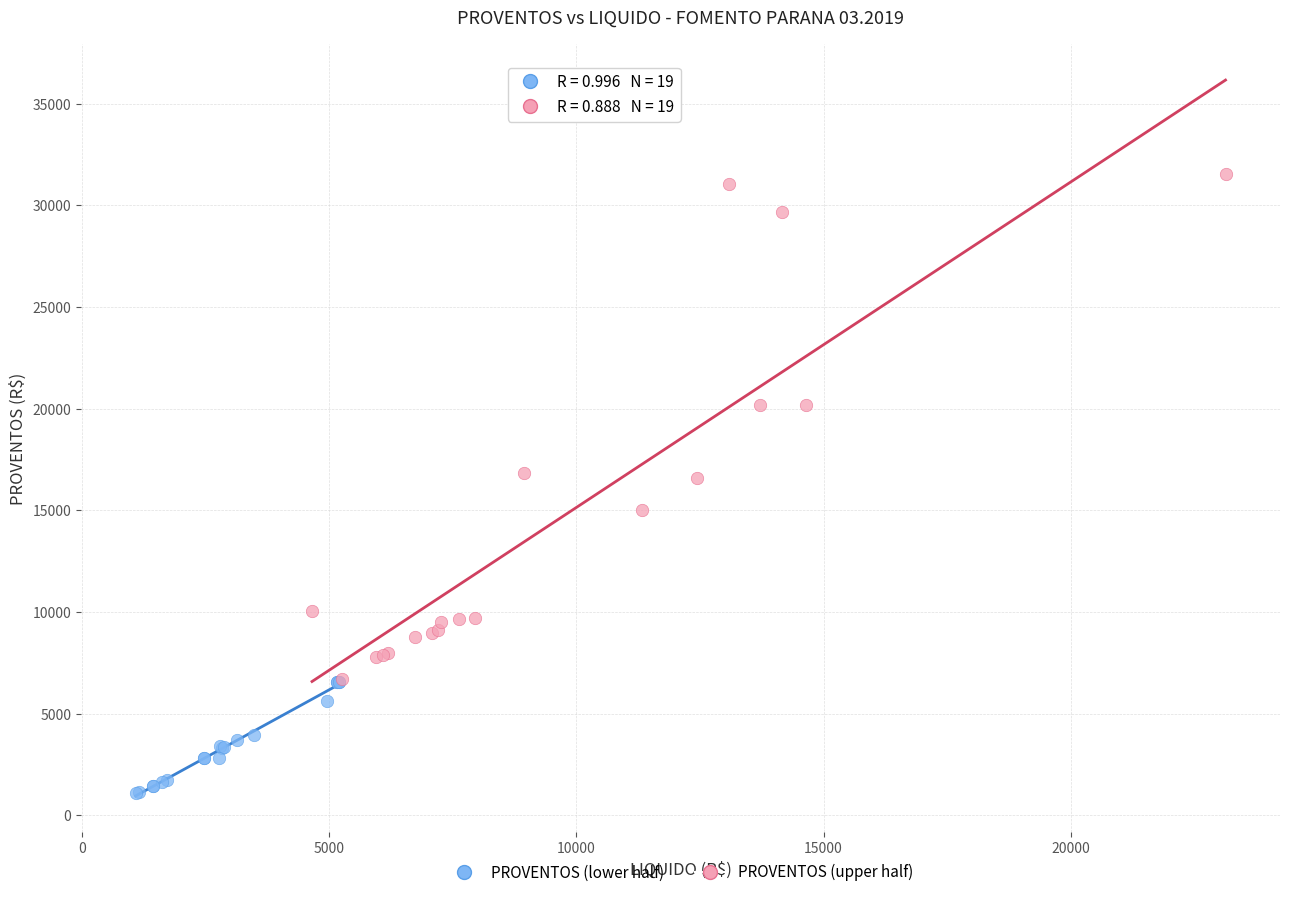

Which series has the widest spread of Y values?

PROVENTOS (upper half)